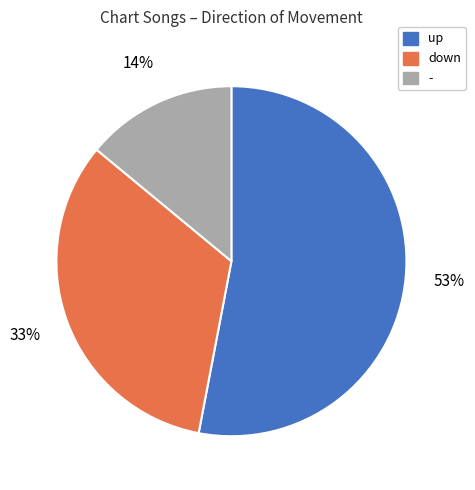

Rank the categories by value from lowest to highest.

-, down, up